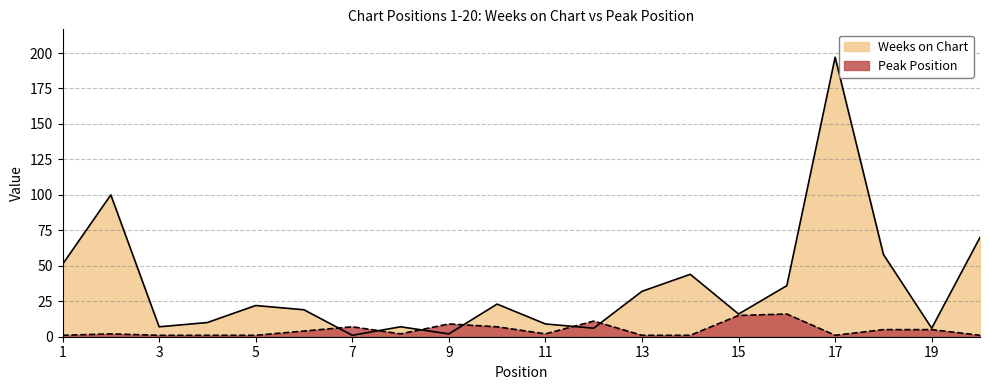

List the series in order of their overall mean, highest first.

Weeks on Chart, Peak Position